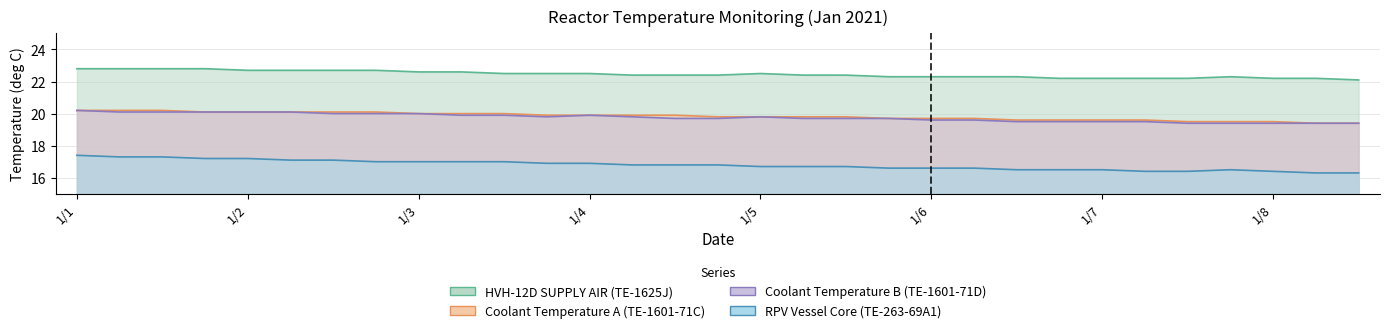

Which series changed the most between 2021/1/2 11:00 and 2021/1/3 23:00?

Coolant Temperature B (TE-1601-71D)